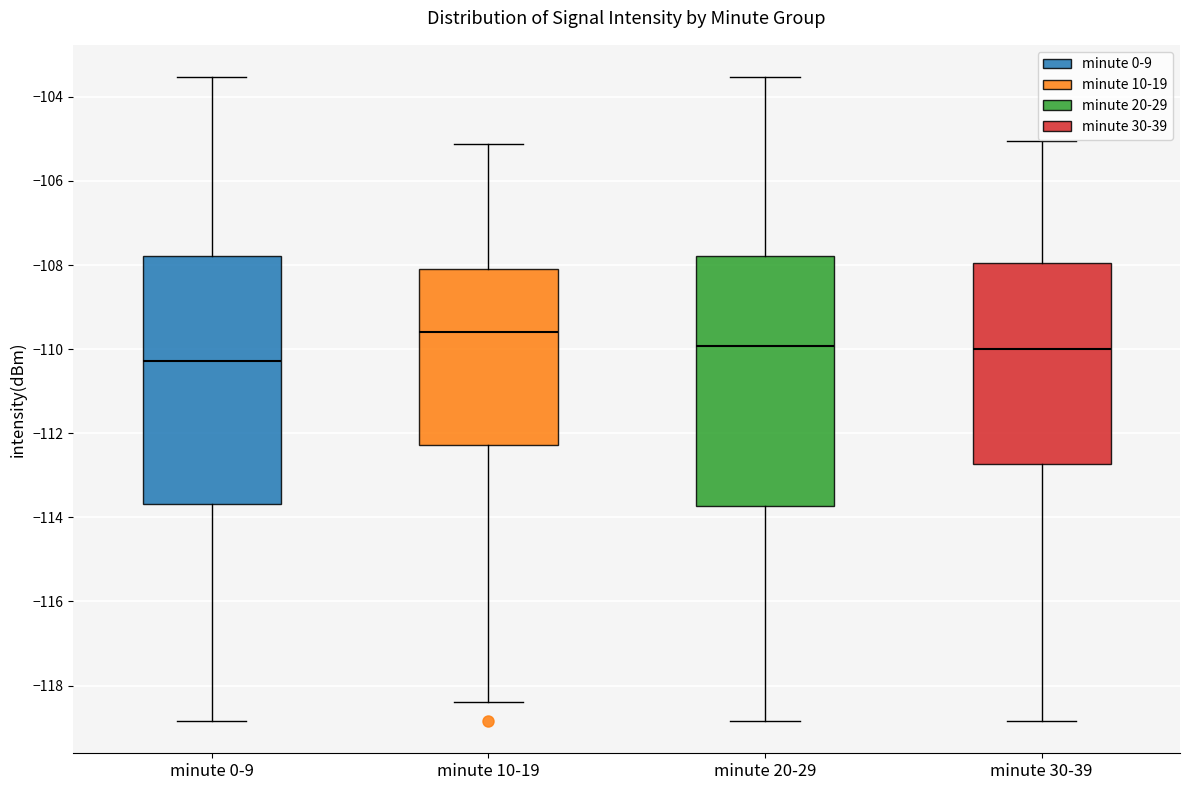

Where is the lower edge of the box for minute 0-9 on the y-axis? The values are not printed on the chart, so give them approximately, as read against the axis.

-113.6